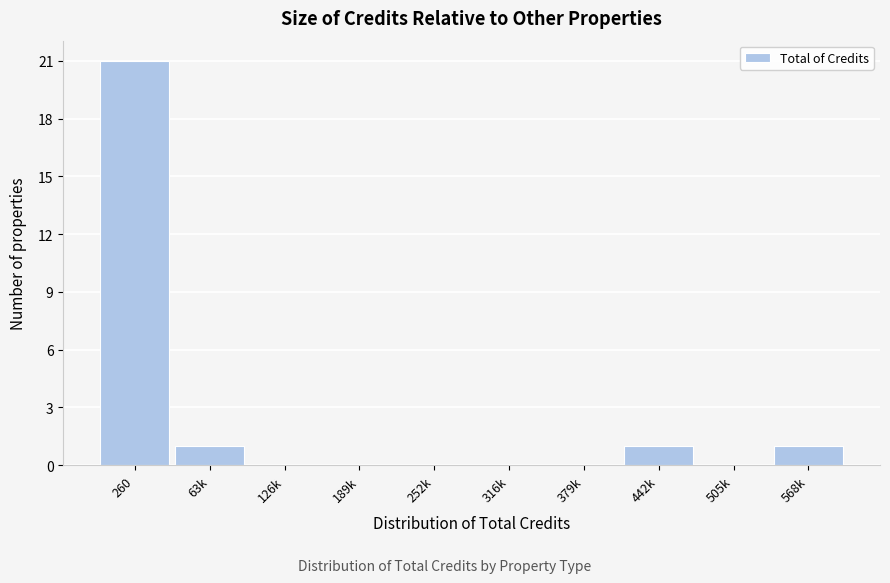

Reading left to right, list all the values displayed in this chart.

260=21	63k=1	126k=0	189k=0	252k=0	316k=0	379k=0	442k=1	505k=0	568k=1